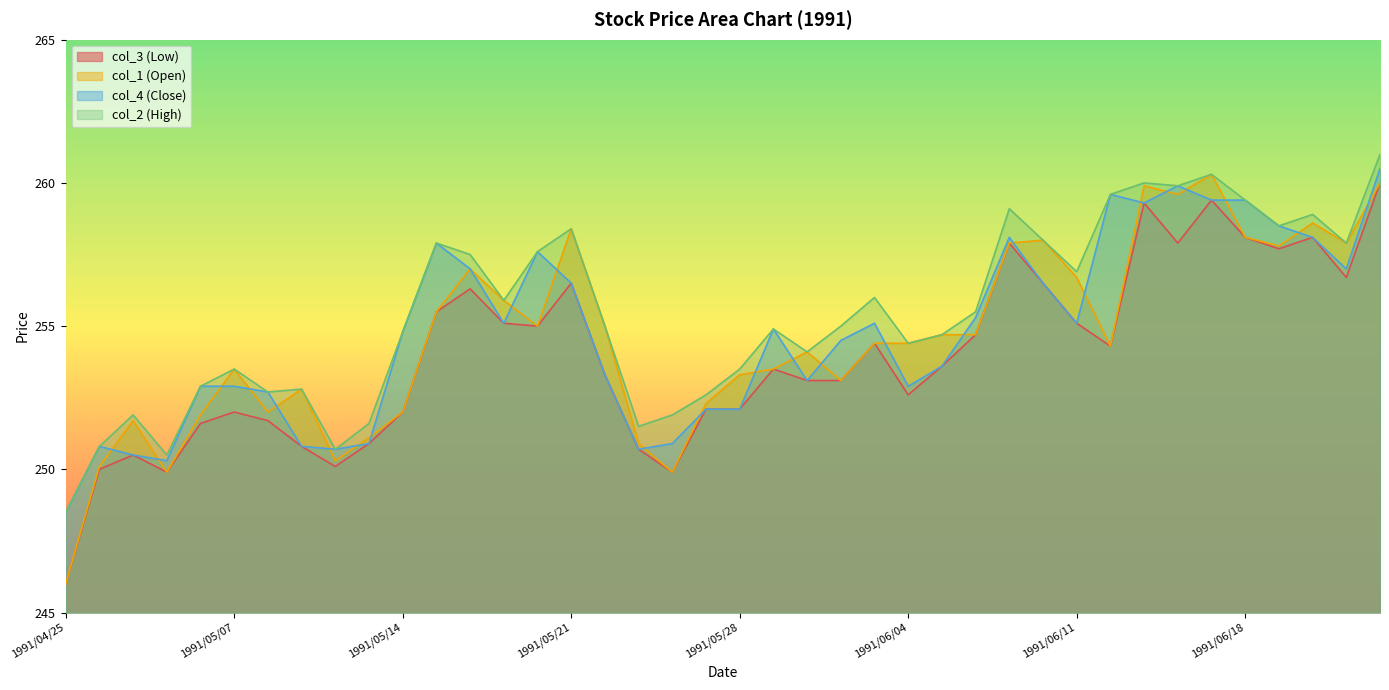

Rank the series at 1991/04/25 from highest to lowest value.

col_4 (Close), col_2 (High), col_3 (Low), col_1 (Open)